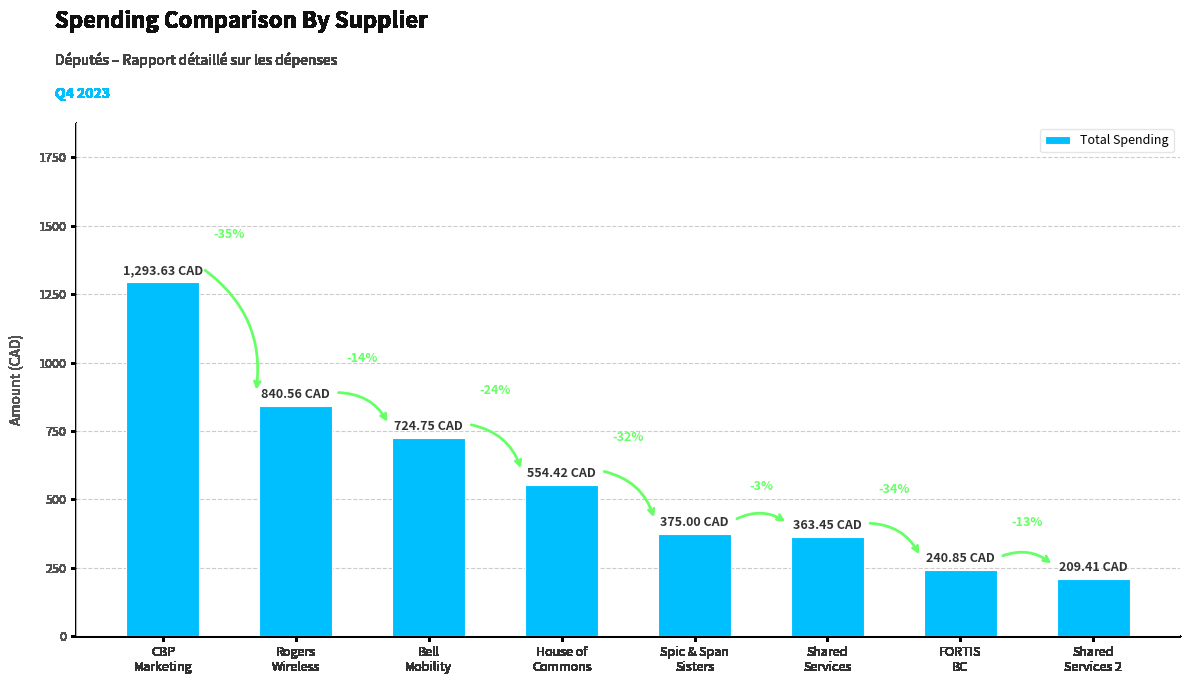

How many bars are there in total?

8